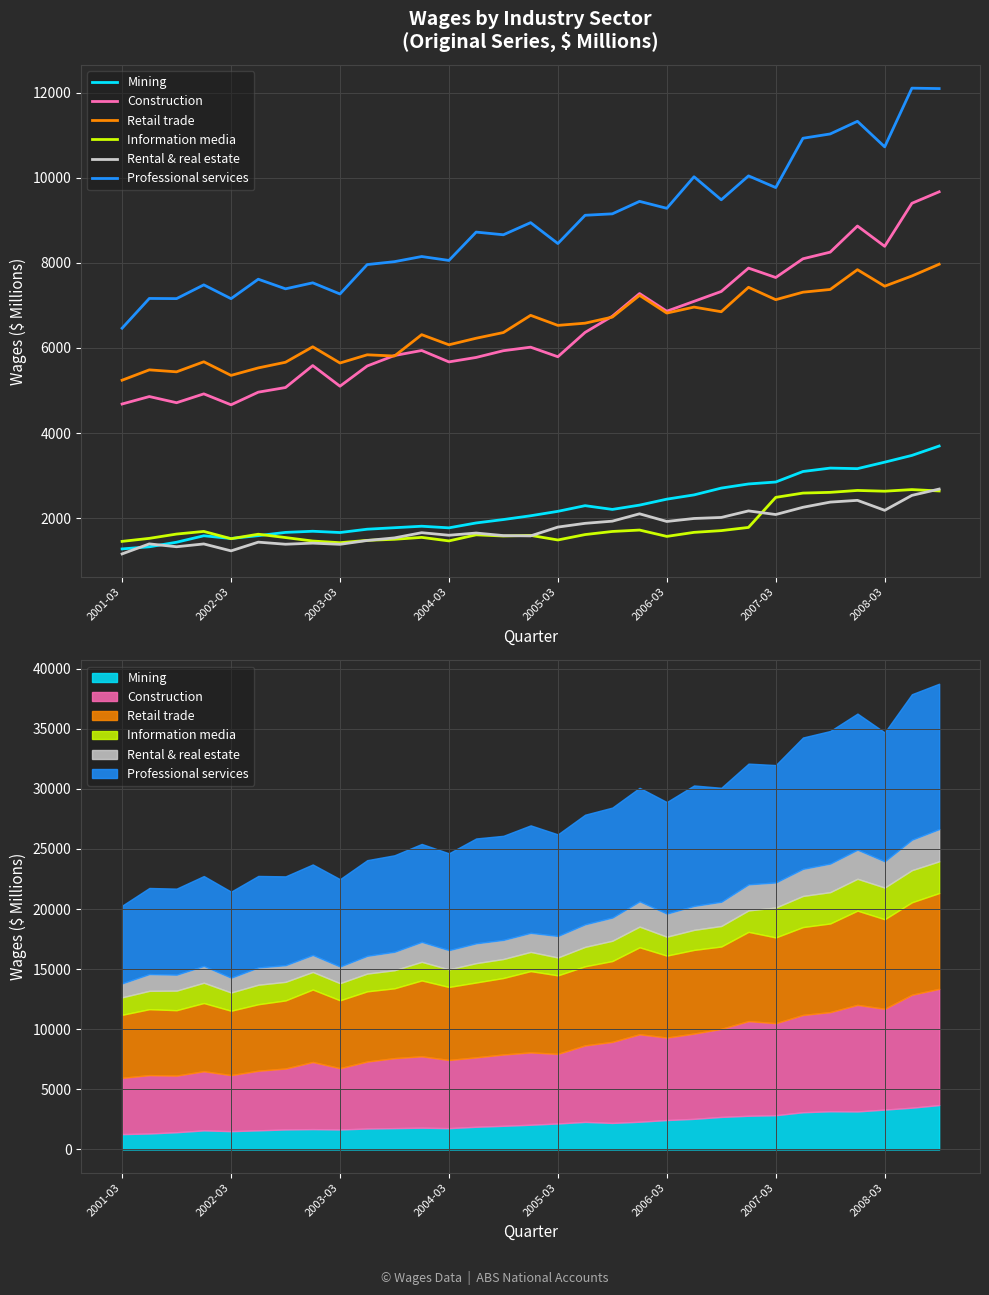

What is the difference between the maximum and minimum values in the Mining series?

2417